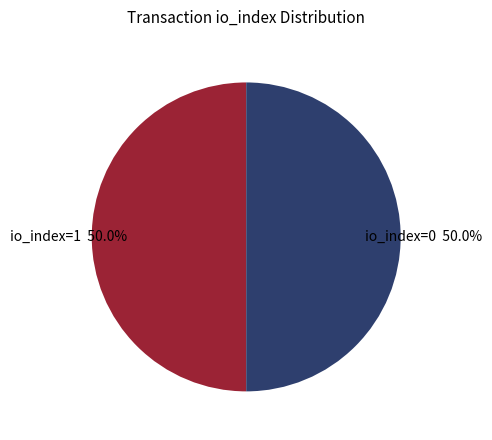

To the nearest percent, what is the average slice percentage?

50%